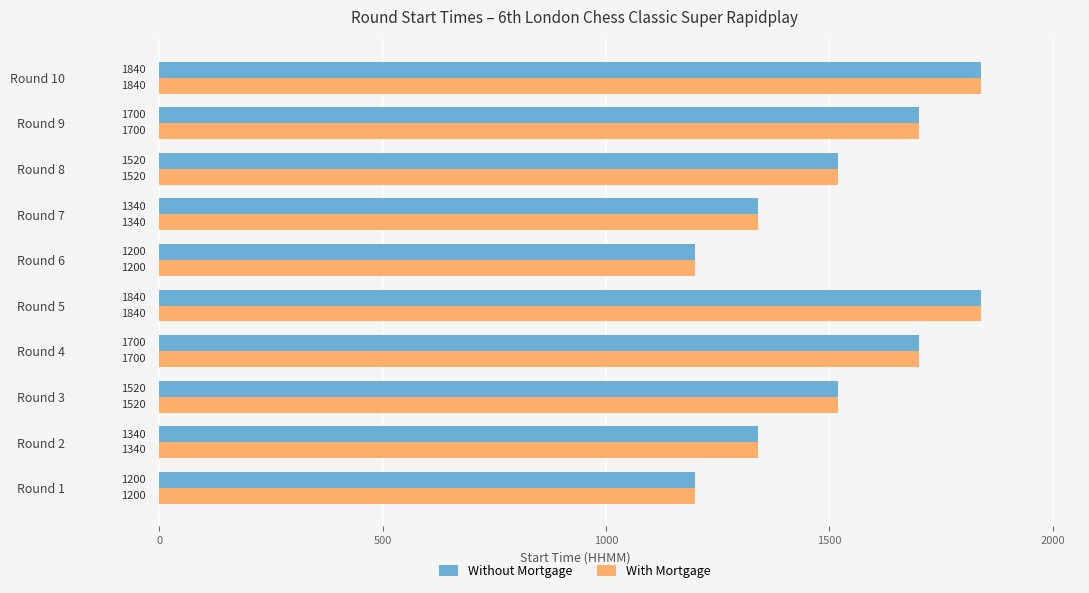

The value of With Mortgage at Round 4 is 1700. True or false?

True